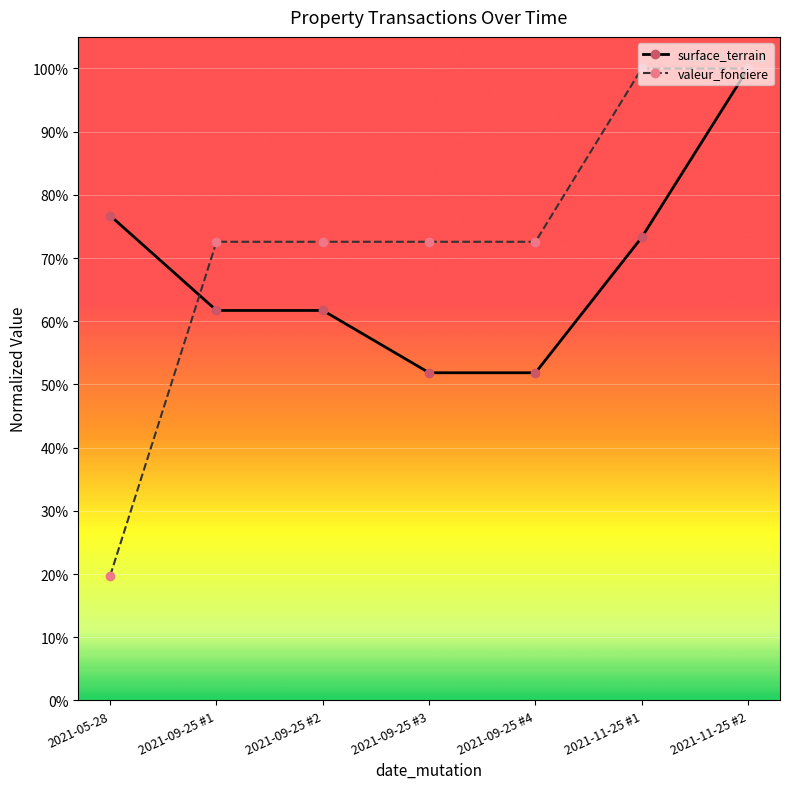

At which label is surface_terrain closest to 0?

2021-09-25 #3